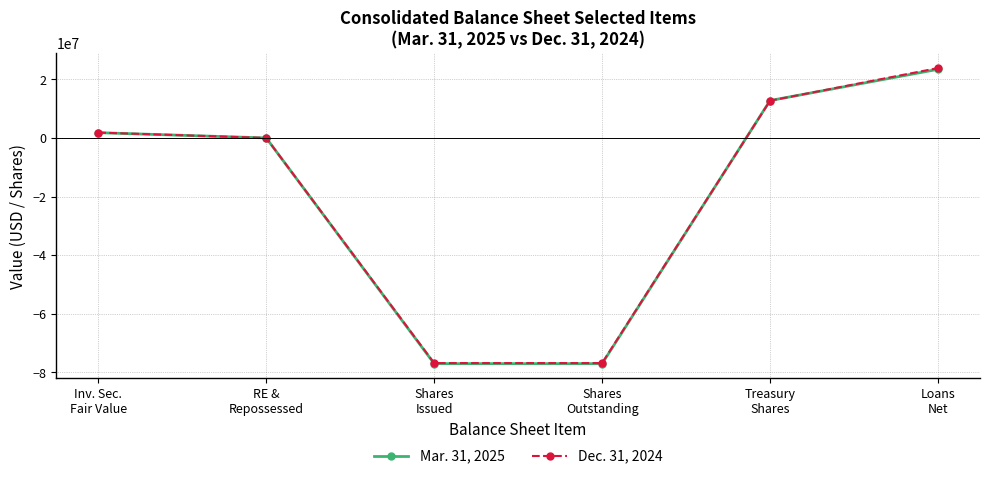

What position from the left is Treasury
Shares?

5